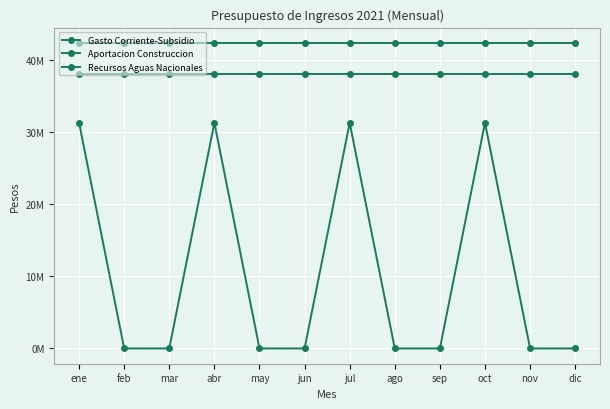

What is the maximum value for Gasto Corriente-Subsidio?

37965591